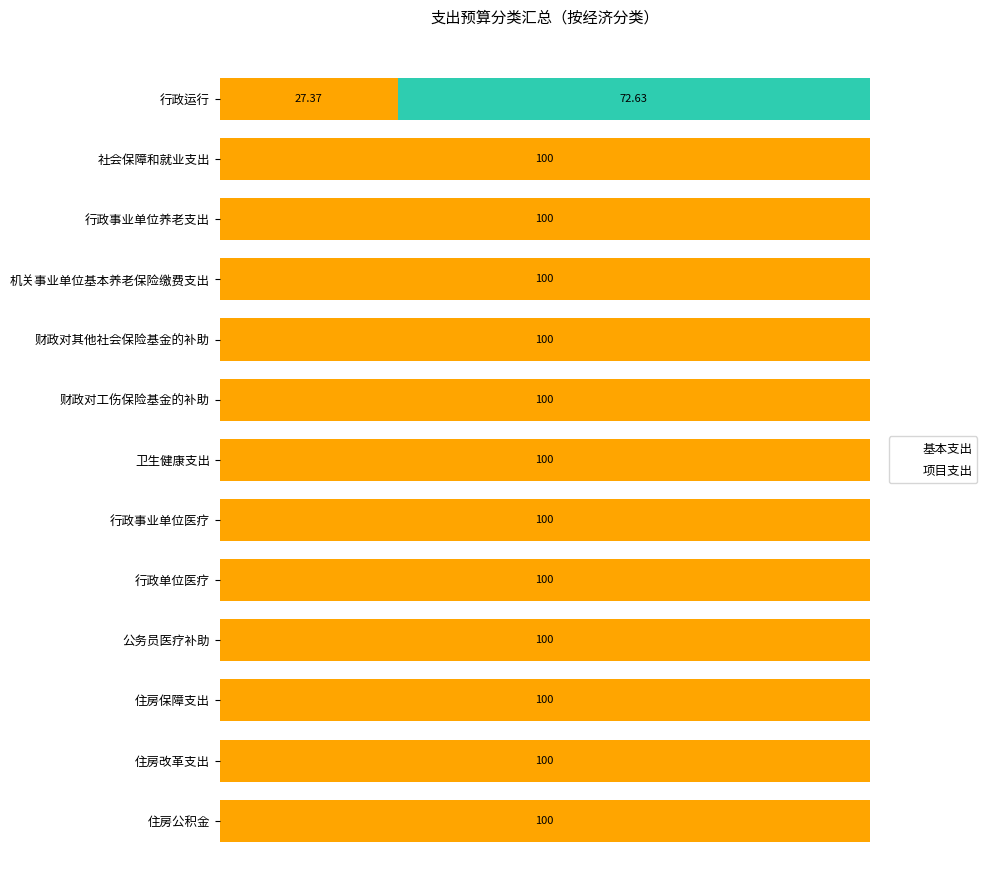

At which label is 基本支出 closest to 63?

行政运行